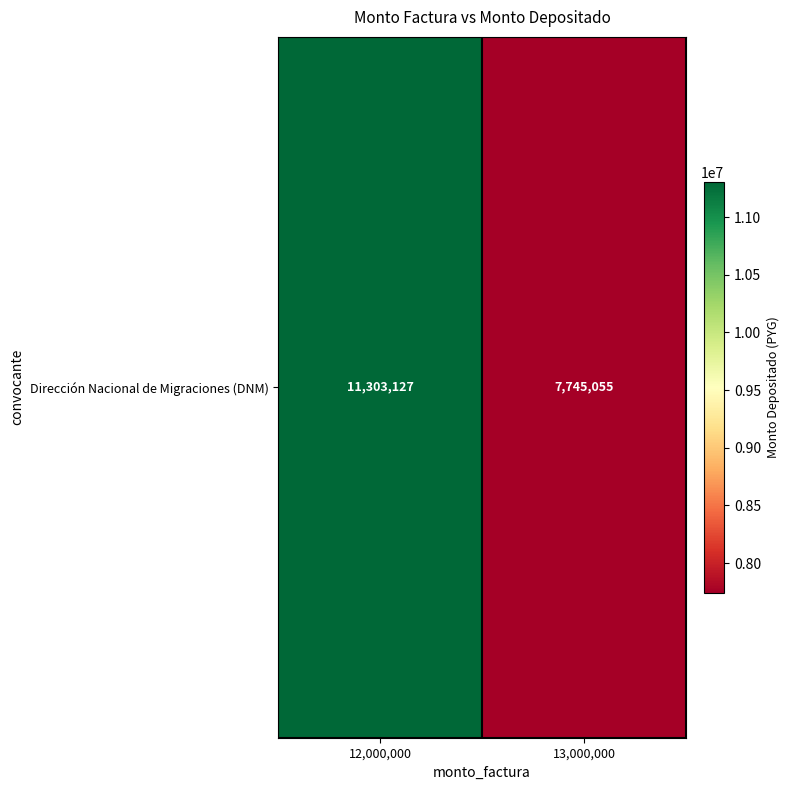

What is the sum of the values at 13,000,000 and 12,000,000?

19048182